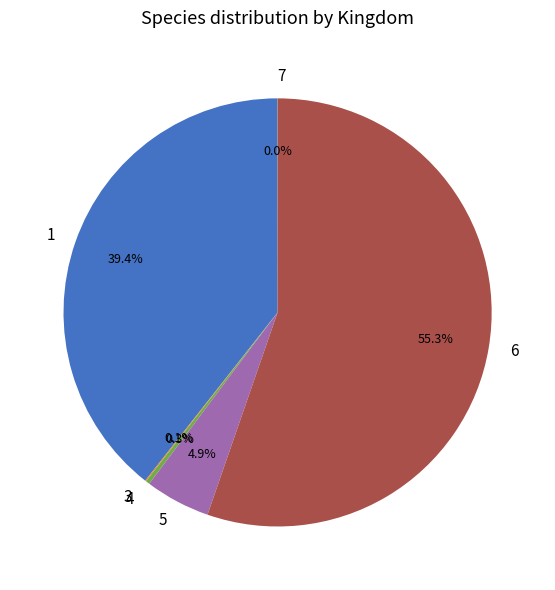

Which slice is the largest?

6